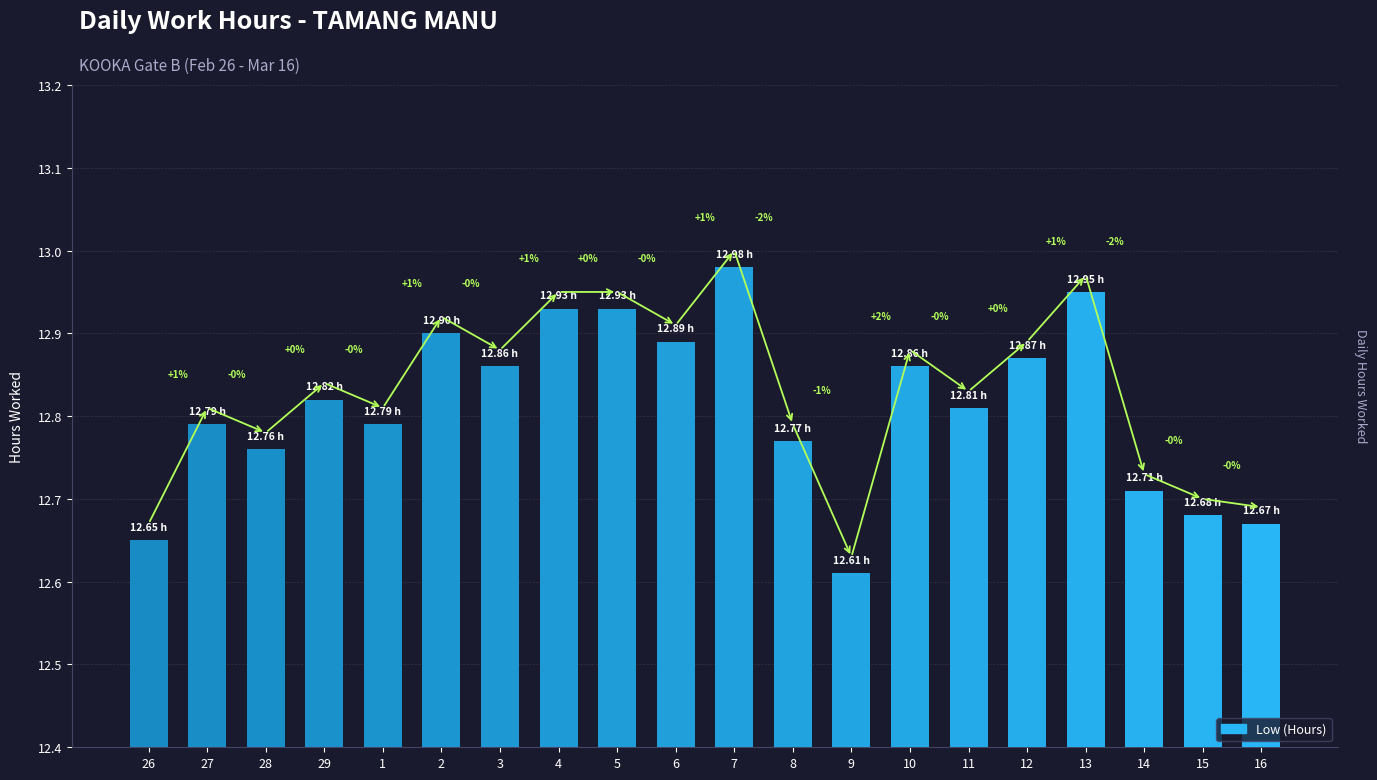

Approximately how many times larger is the value at 9 compared to 3?

1.0